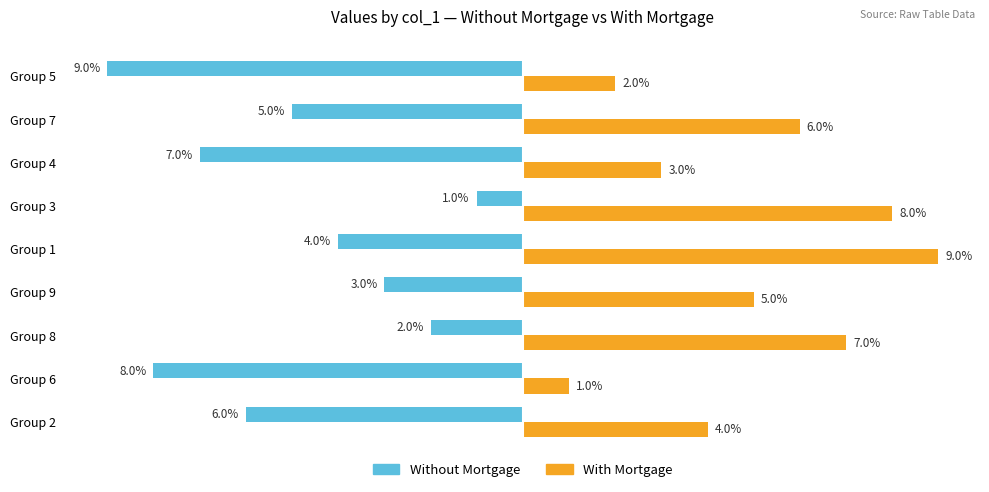

Is the value of Without Mortgage at Group 9 greater than the value of With Mortgage at Group 2?

No